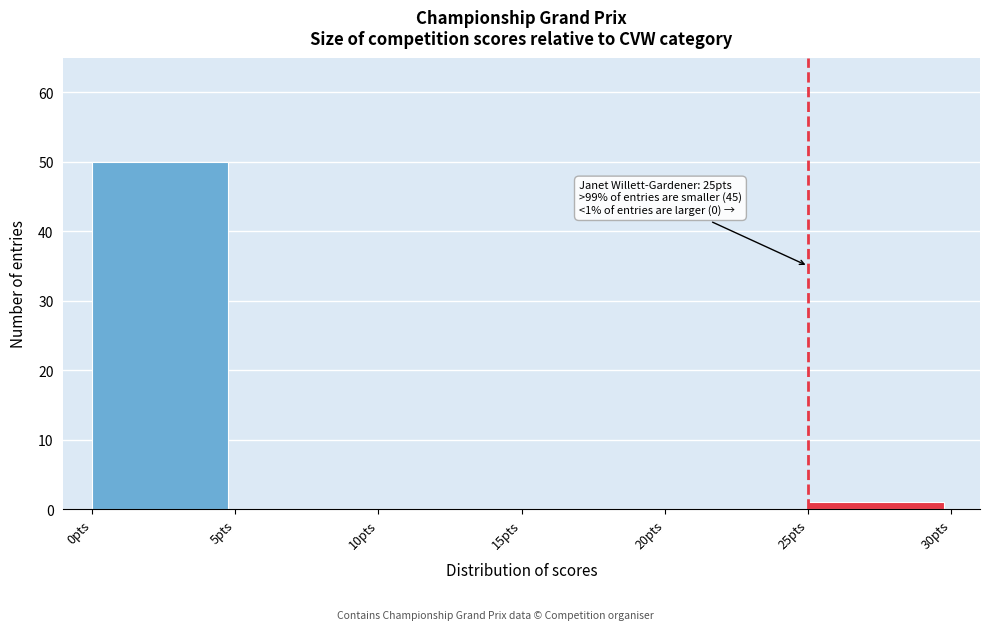

Over which range of the x-axis is the bar tallest?

0 to 5